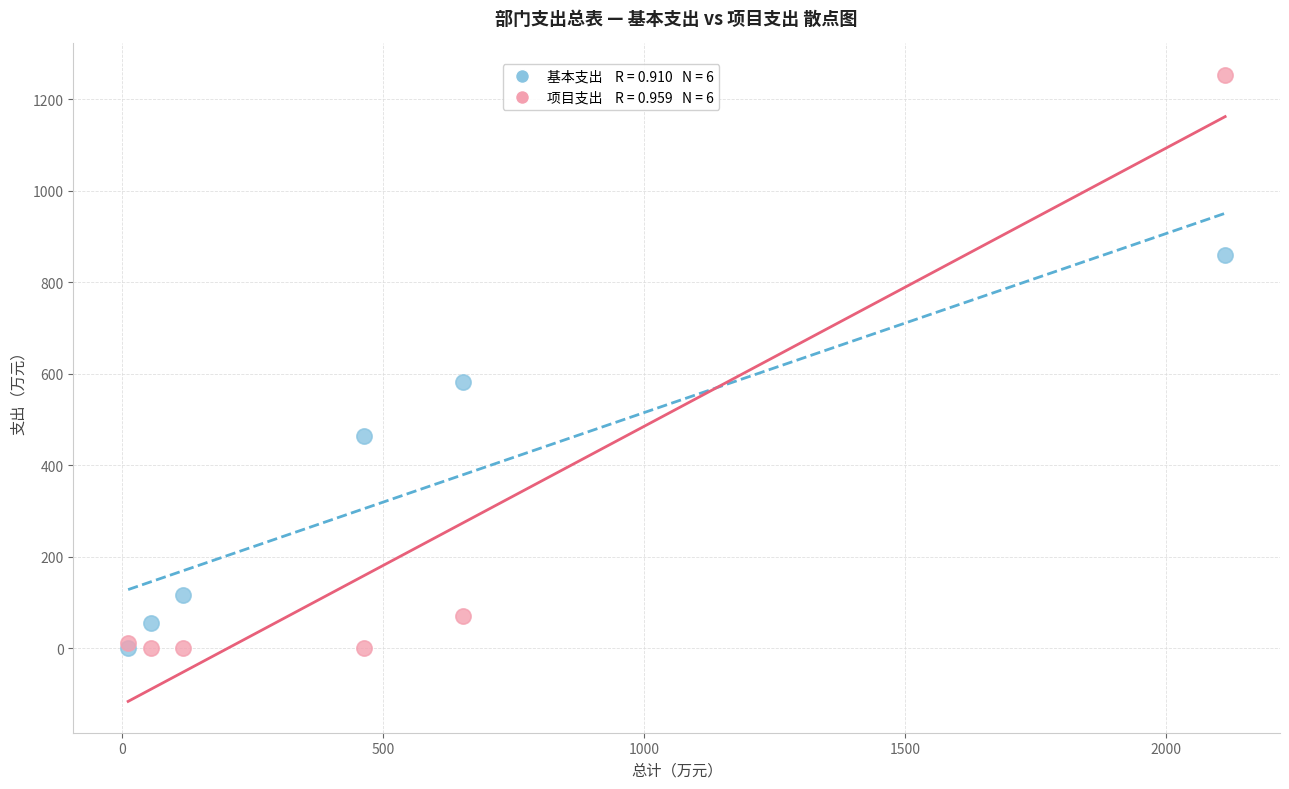

Across all series, what Y value is closest to 626?

581.8